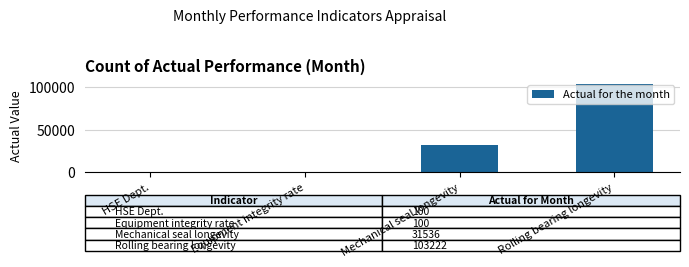

Which has a higher value, Rolling bearing longevity or Equipment integrity rate?

Rolling bearing longevity